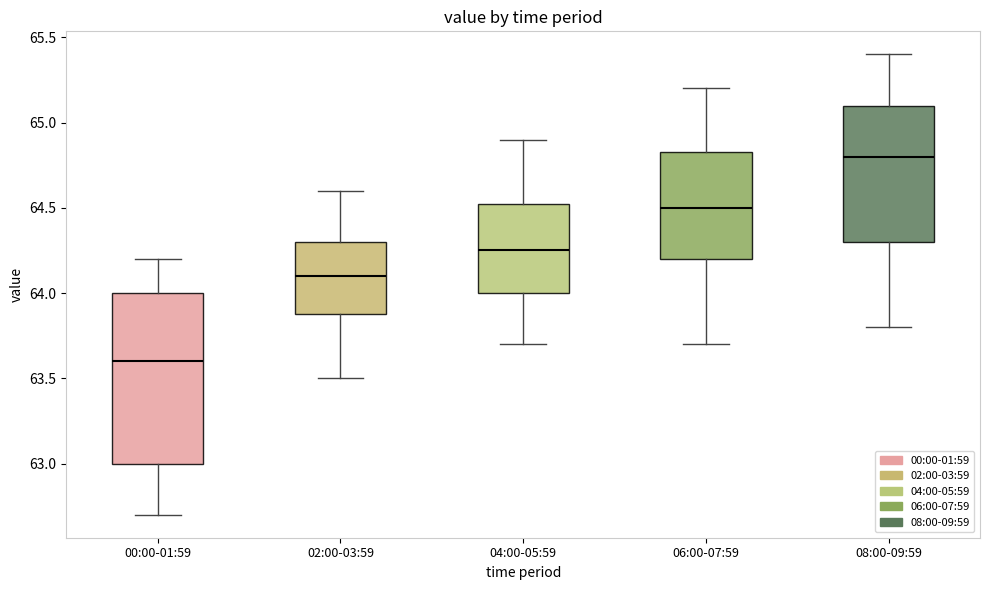

Comparing the boxes themselves (not the whiskers), which one is the tallest?

00:00-01:59